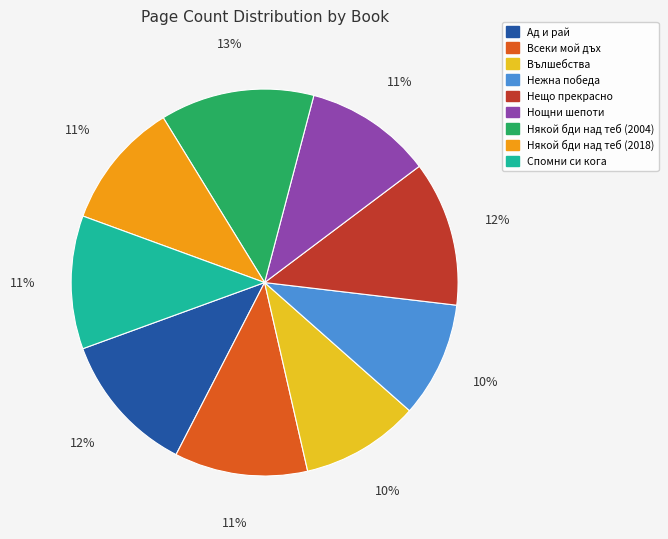

Is it true that Нежна победа is 10% of the pie?

True